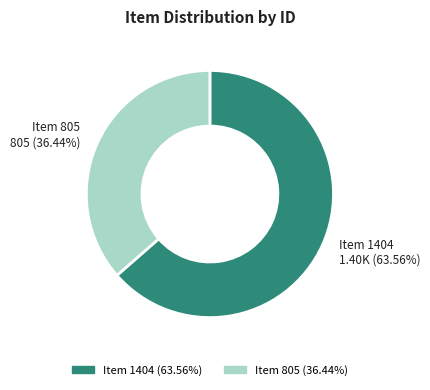

Which category has the smallest portion of the pie?

Item 805